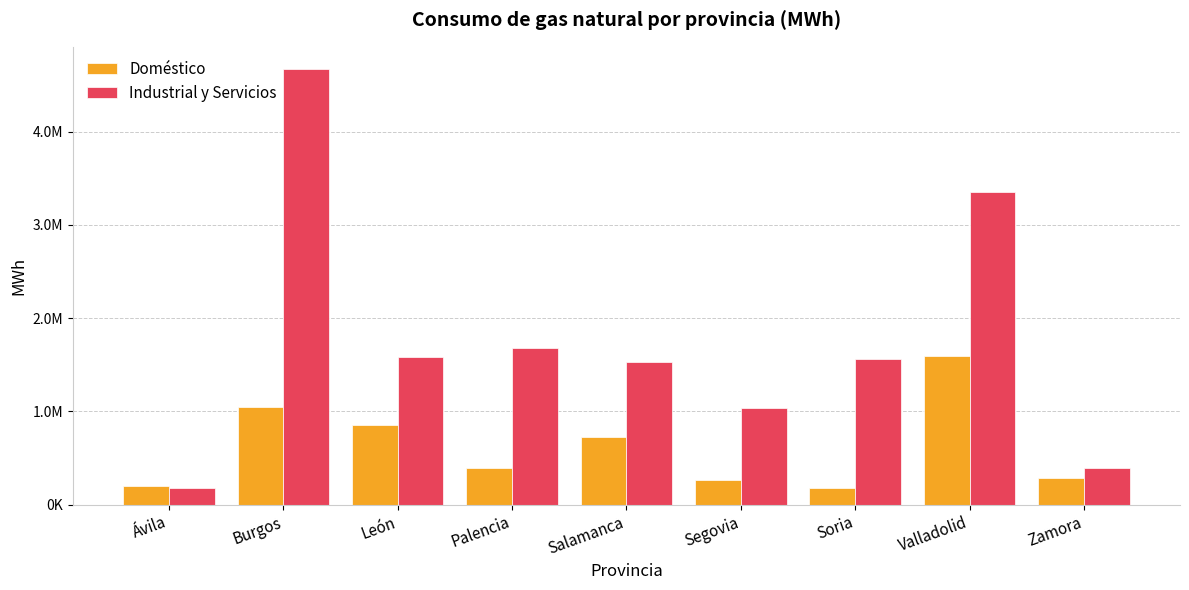

Are the bars grouped side by side (vs. stacked)?

Yes